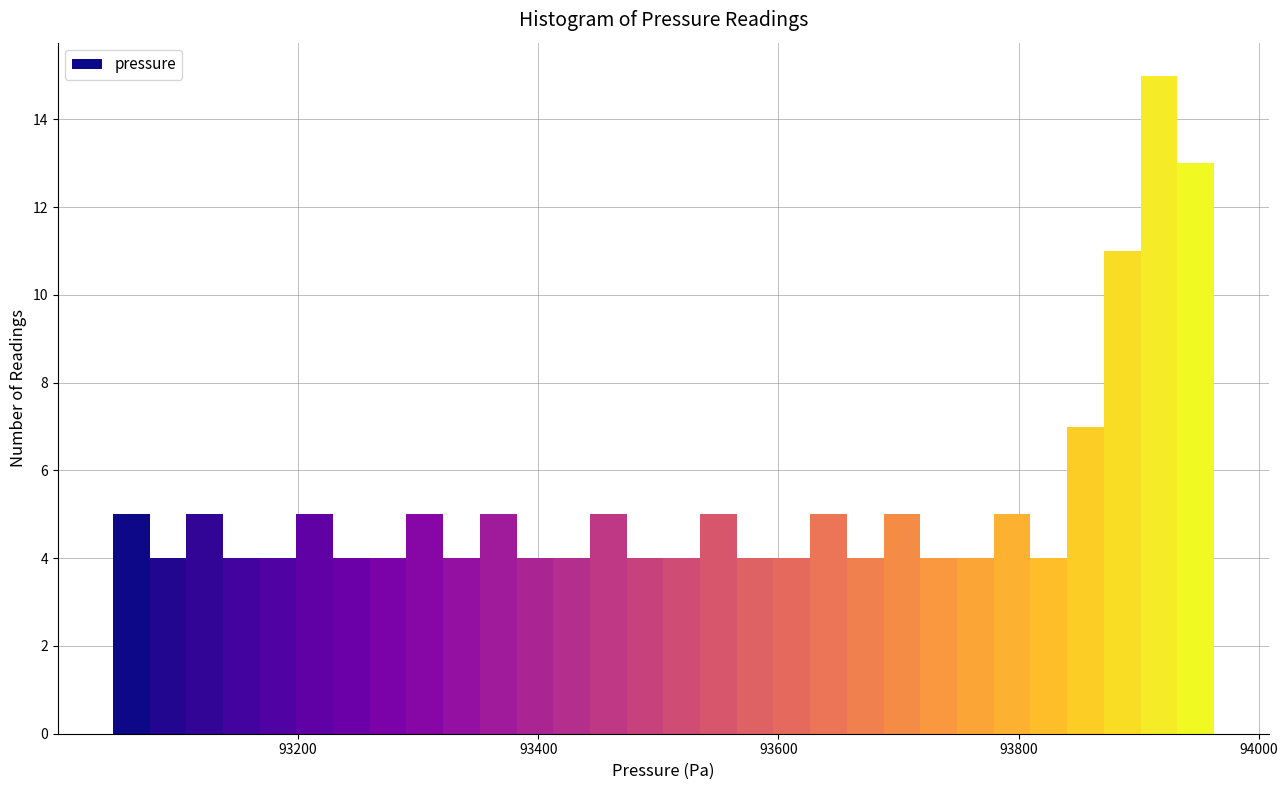

Around what value on the x-axis is the tallest bar? Give the approximate position of its centre, as read against the axis.

93920